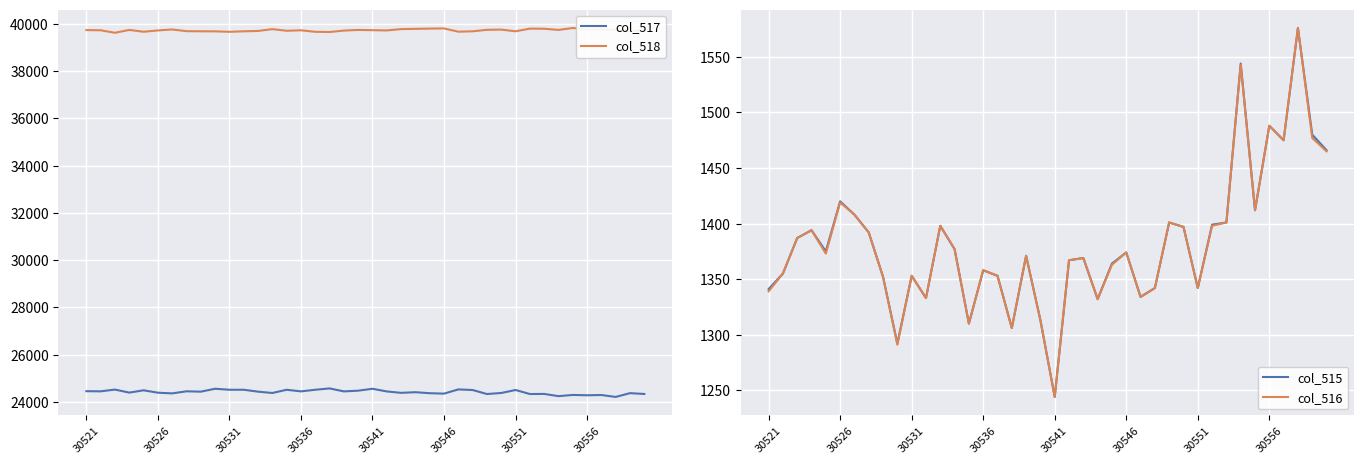

At how many categories does at least one series exceed 32121?

40